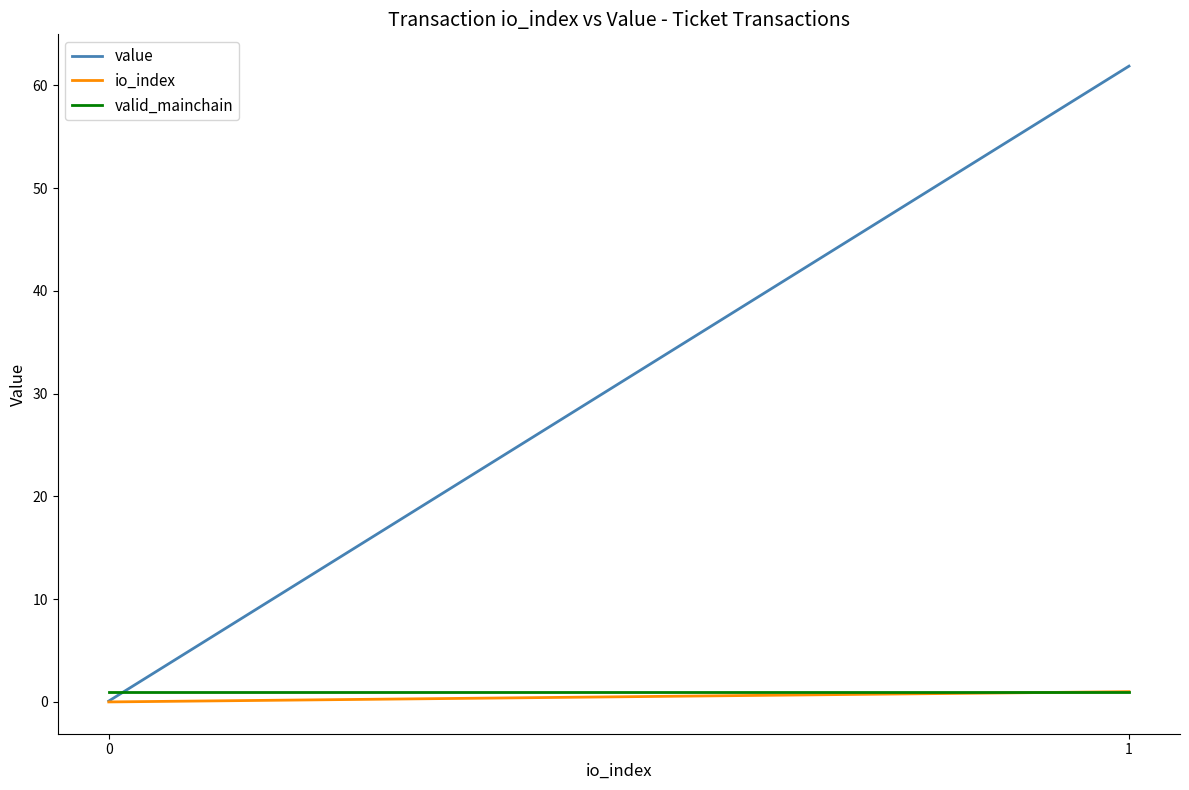

What is the lowest value of the valid_mainchain series?

1.0